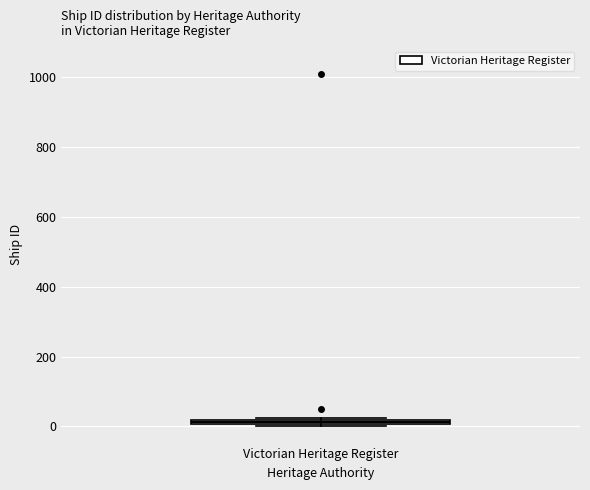

Where is the upper edge of the box for Victorian Heritage Register on the y-axis? The values are not printed on the chart, so give them approximately, as read against the axis.

20